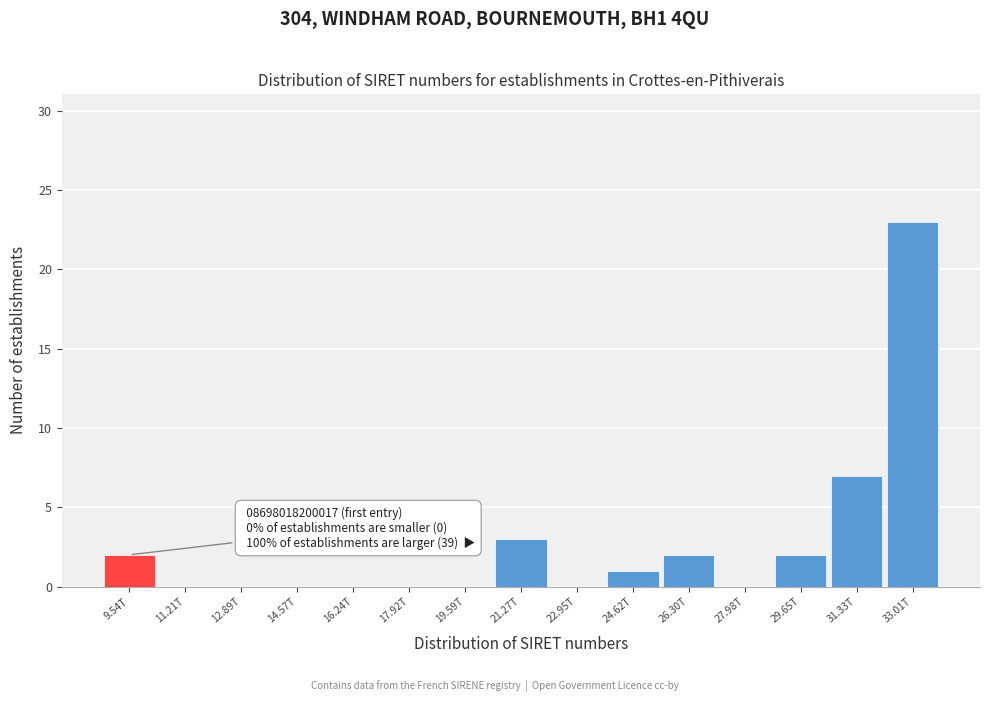

Reading right to left, extract all data points from this chart.

33.01T=23	31.33T=7	29.65T=2	27.98T=0	26.30T=2	24.62T=1	22.95T=0	21.27T=3	19.59T=0	17.92T=0	16.24T=0	14.57T=0	12.89T=0	11.21T=0	9.54T=2